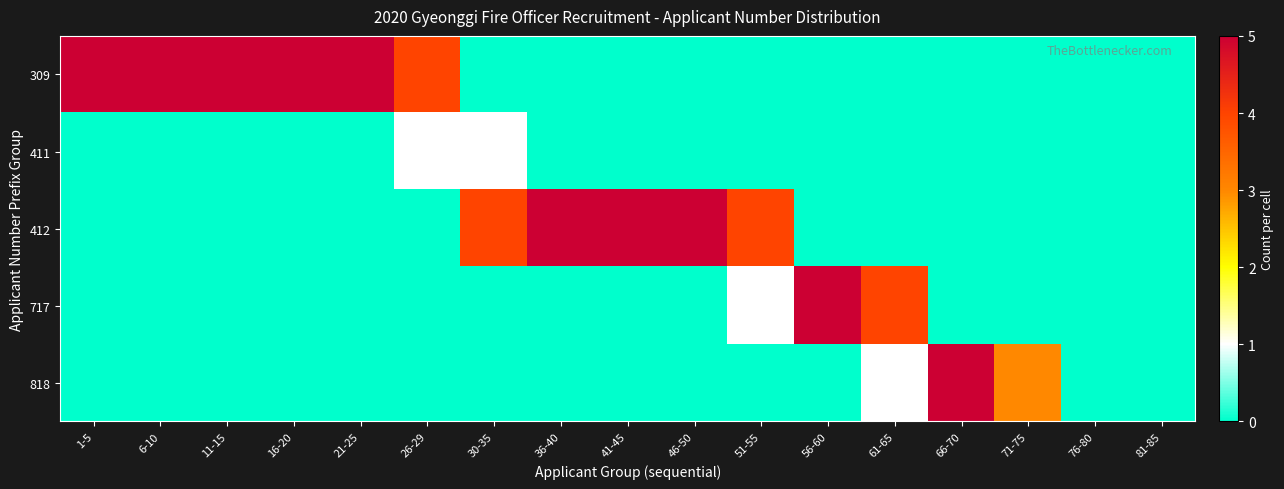

Reading left to right, transcribe all the data shown in this chart.

309: 1-5=5	6-10=5	11-15=5	16-20=5	21-25=5	26-29=4	30-35=0	36-40=0	41-45=0	46-50=0	51-55=0	56-60=0	61-65=0	66-70=0	71-75=0	76-80=0	81-85=0
411: 1-5=0	6-10=0	11-15=0	16-20=0	21-25=0	26-29=1	30-35=1	36-40=0	41-45=0	46-50=0	51-55=0	56-60=0	61-65=0	66-70=0	71-75=0	76-80=0	81-85=0
412: 1-5=0	6-10=0	11-15=0	16-20=0	21-25=0	26-29=0	30-35=4	36-40=5	41-45=5	46-50=5	51-55=4	56-60=0	61-65=0	66-70=0	71-75=0	76-80=0	81-85=0
717: 1-5=0	6-10=0	11-15=0	16-20=0	21-25=0	26-29=0	30-35=0	36-40=0	41-45=0	46-50=0	51-55=1	56-60=5	61-65=4	66-70=0	71-75=0	76-80=0	81-85=0
818: 1-5=0	6-10=0	11-15=0	16-20=0	21-25=0	26-29=0	30-35=0	36-40=0	41-45=0	46-50=0	51-55=0	56-60=0	61-65=1	66-70=5	71-75=3	76-80=0	81-85=0